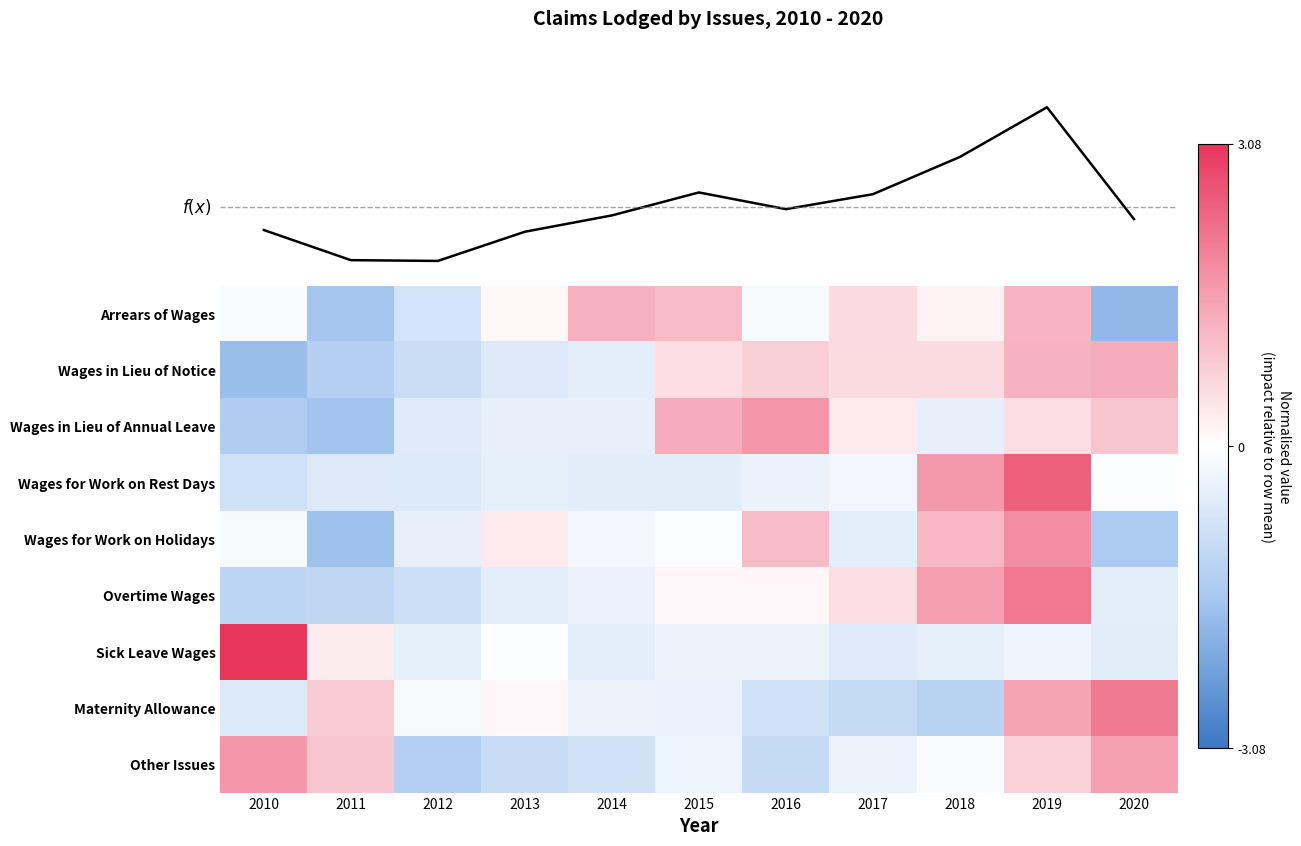

At which category does the chart reach its minimum across all series?

2020